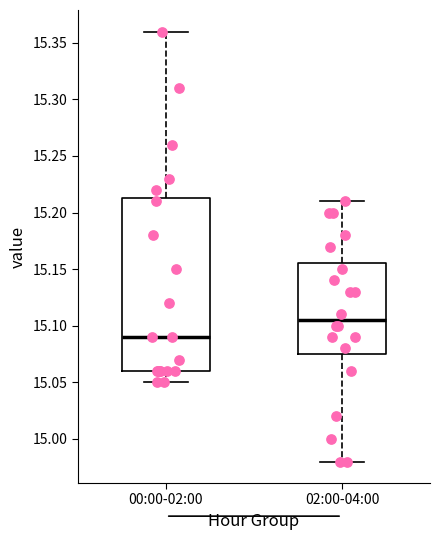

Which box is the tallest, from its lower edge to its upper edge?

00:00-02:00